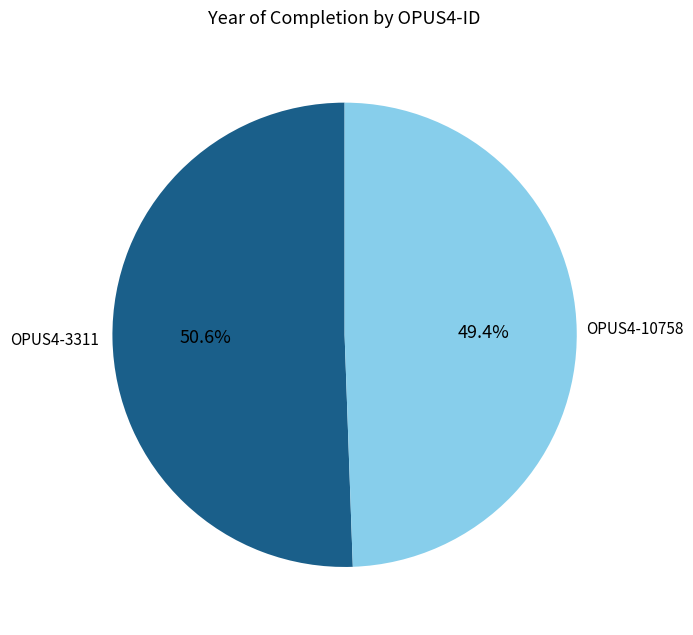

How many segments does this pie chart have?

2